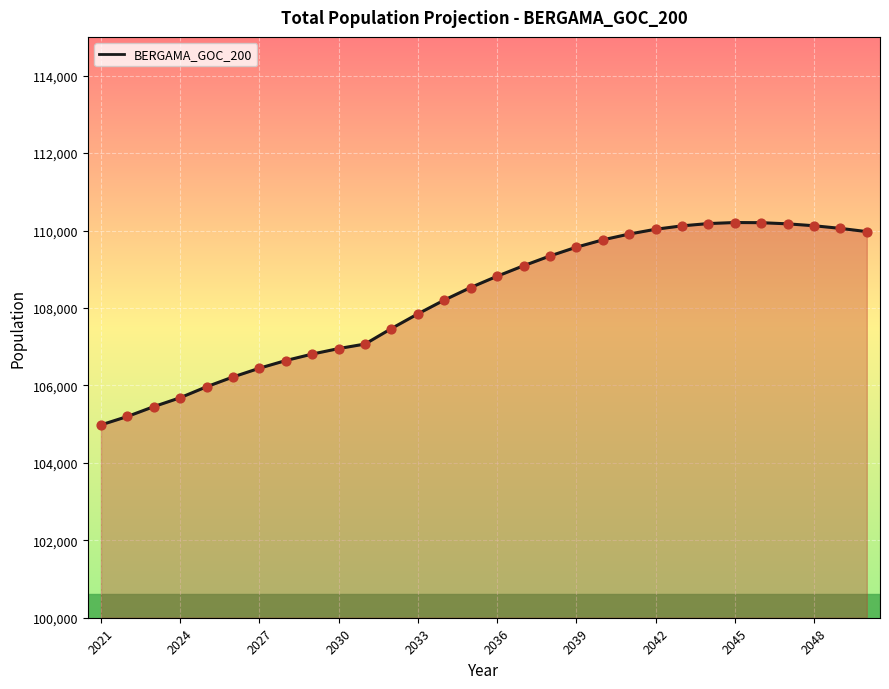

What is the difference between the maximum and minimum values?

5226